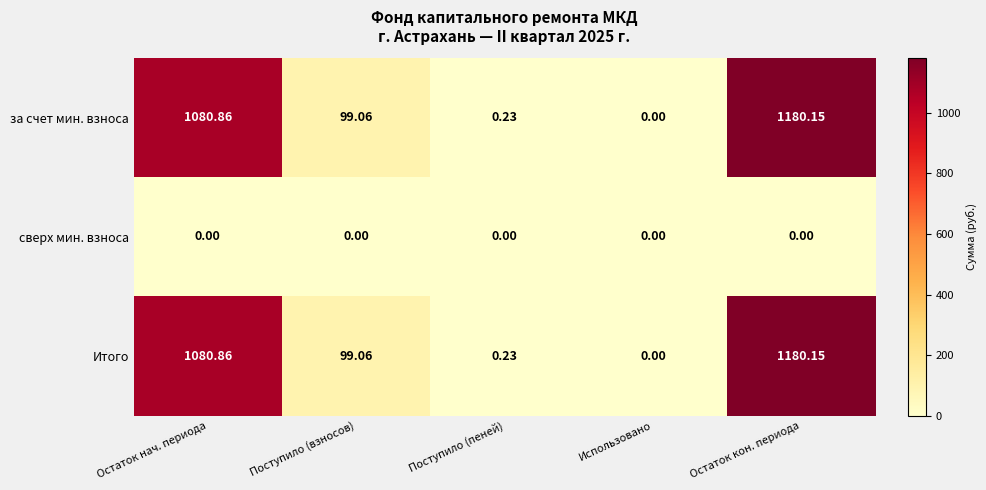

Where is Итого nearest to the value 590?

Остаток нач. периода